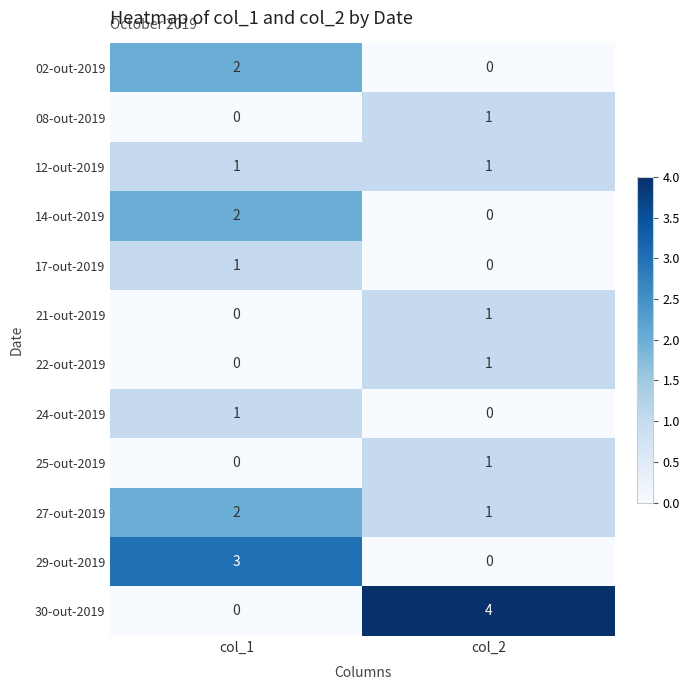

At which label is 08-out-2019 closest to 0?

col_1